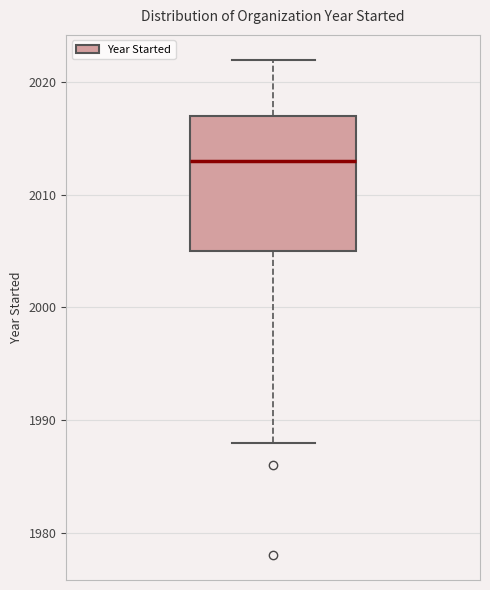

Where does the upper whisker of the box end on the y-axis? The values are not printed on the chart, so give them approximately, as read against the axis.

2022